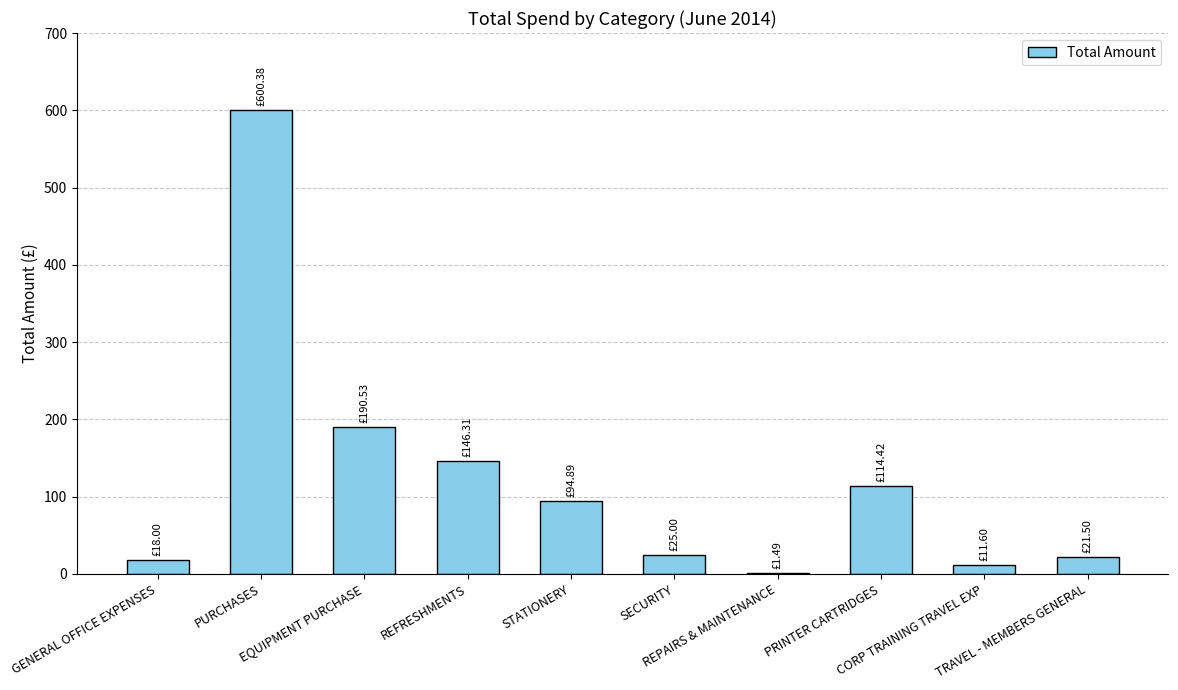

List the labels in order of value, largest first.

PURCHASES, EQUIPMENT PURCHASE, REFRESHMENTS, PRINTER CARTRIDGES, STATIONERY, SECURITY, TRAVEL - MEMBERS GENERAL, GENERAL OFFICE EXPENSES, CORP TRAINING TRAVEL EXP, REPAIRS & MAINTENANCE